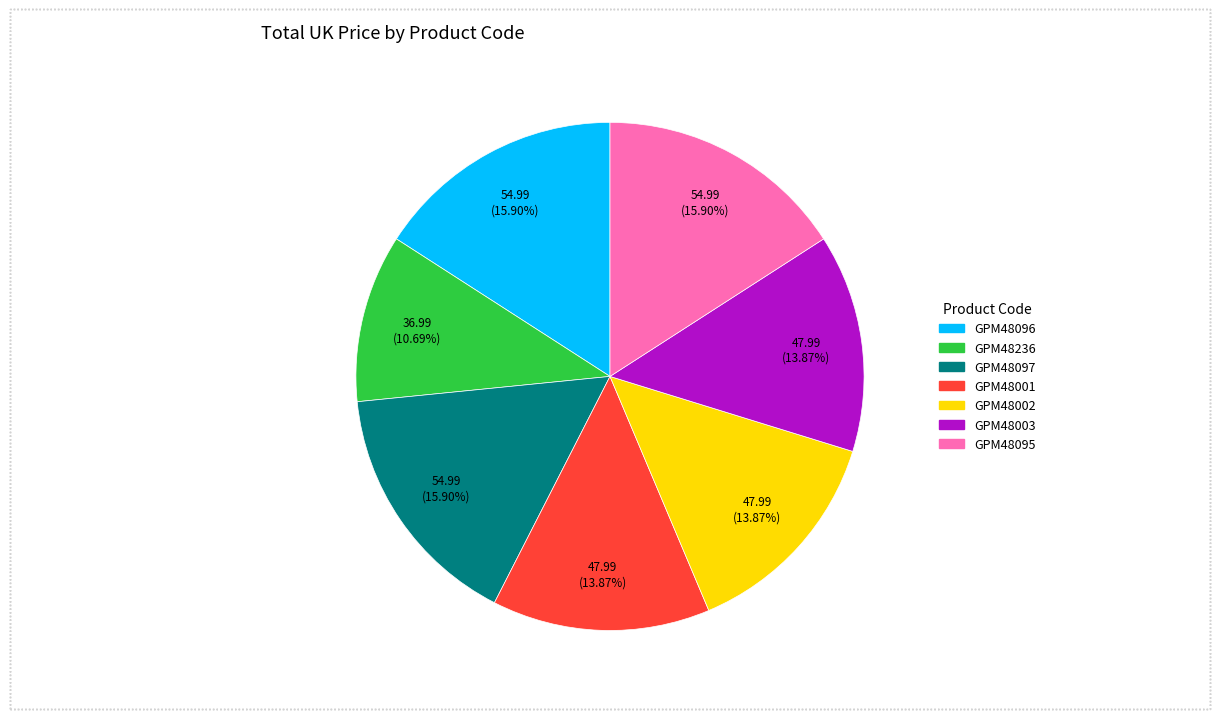

Count the number of slices in the pie.

7